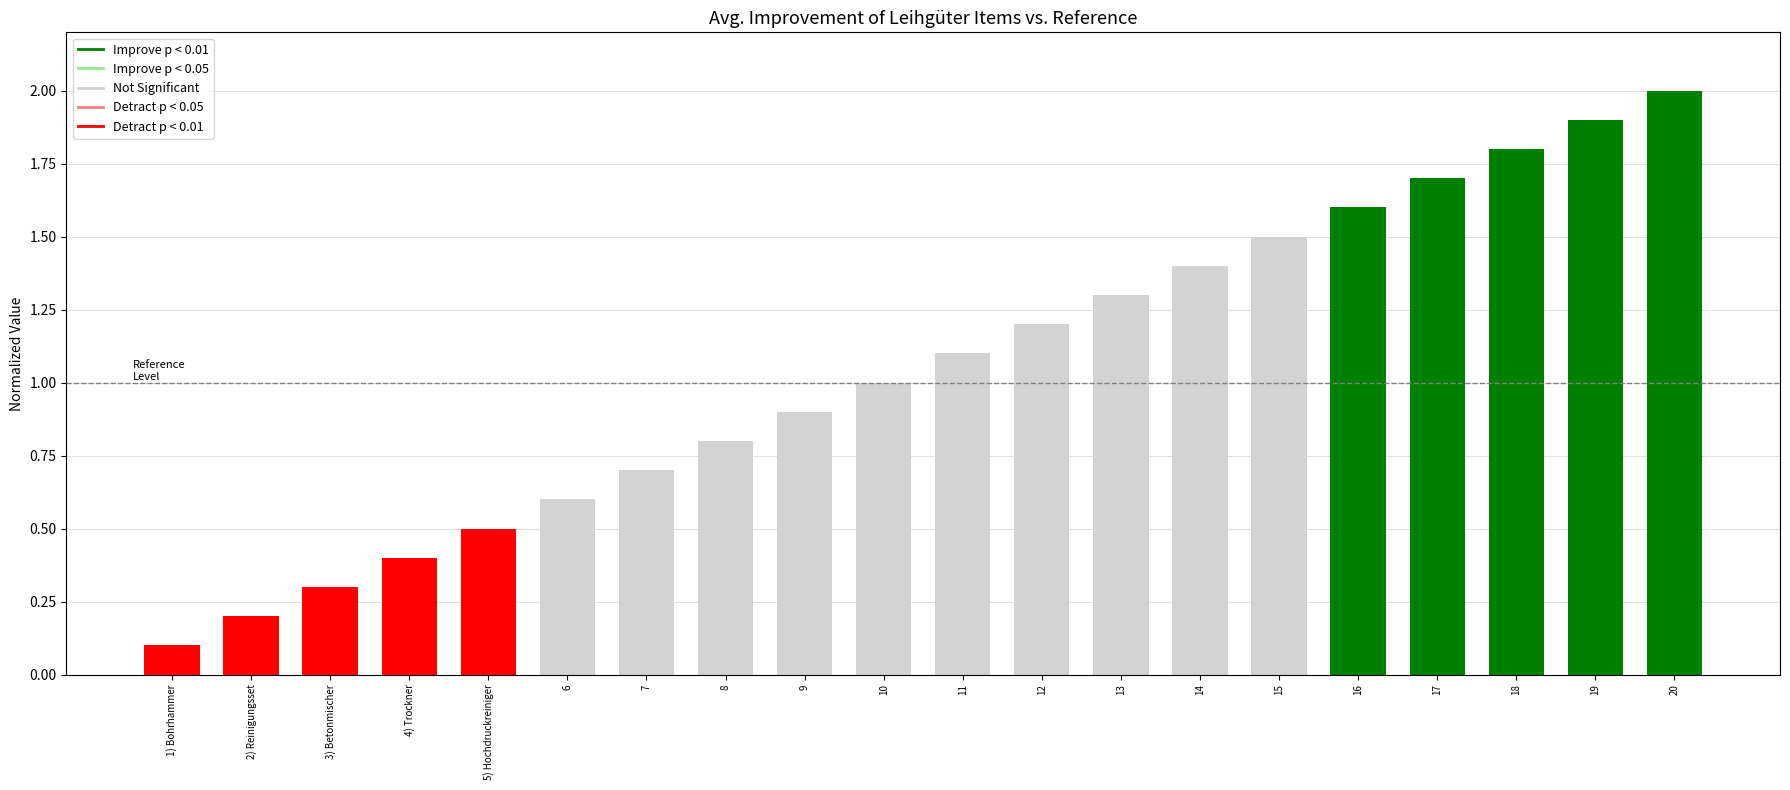

What is the change in value from 1) Bohrhammer to 8?

+0.7